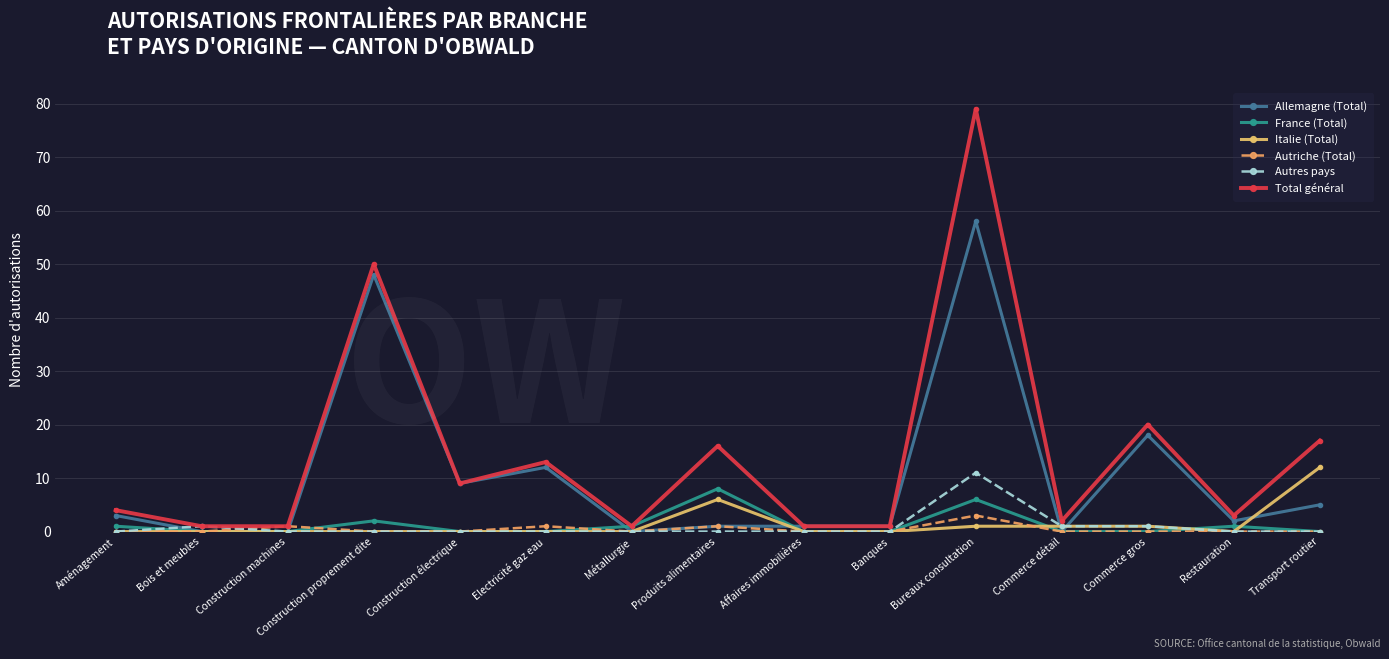

What is the greatest value displayed?

79